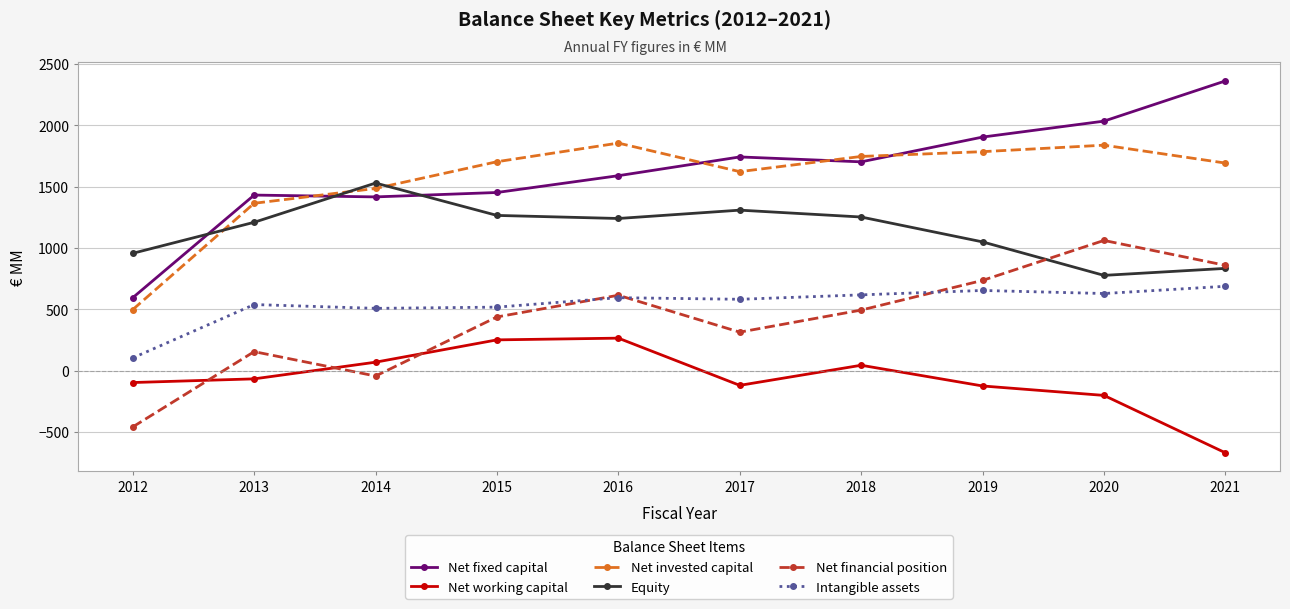

Which series changed the most between 2014 and 2019?

Net financial position